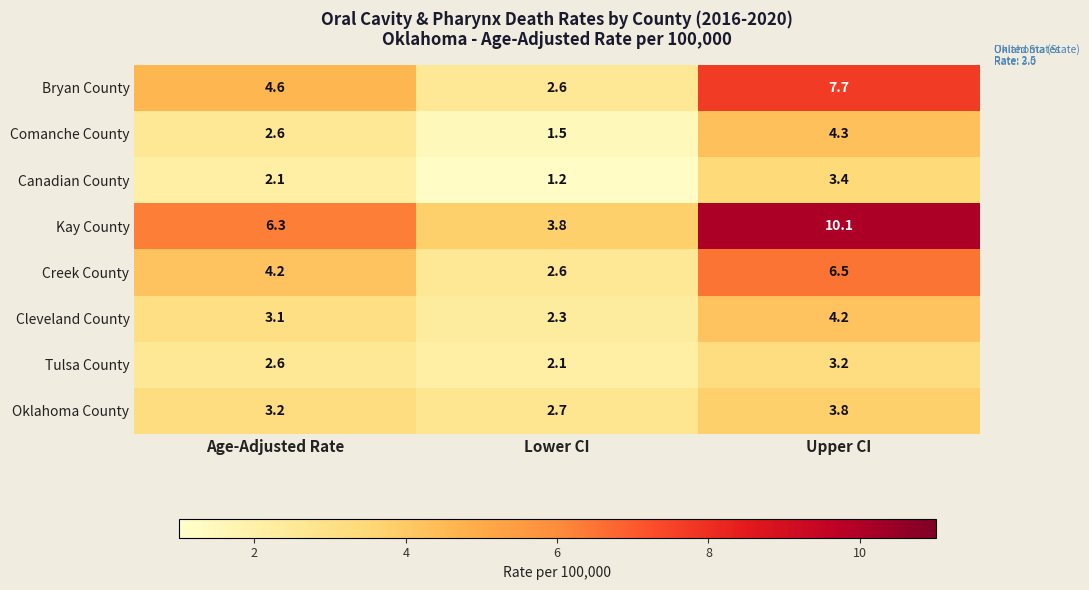

How many data points does each series have?

3